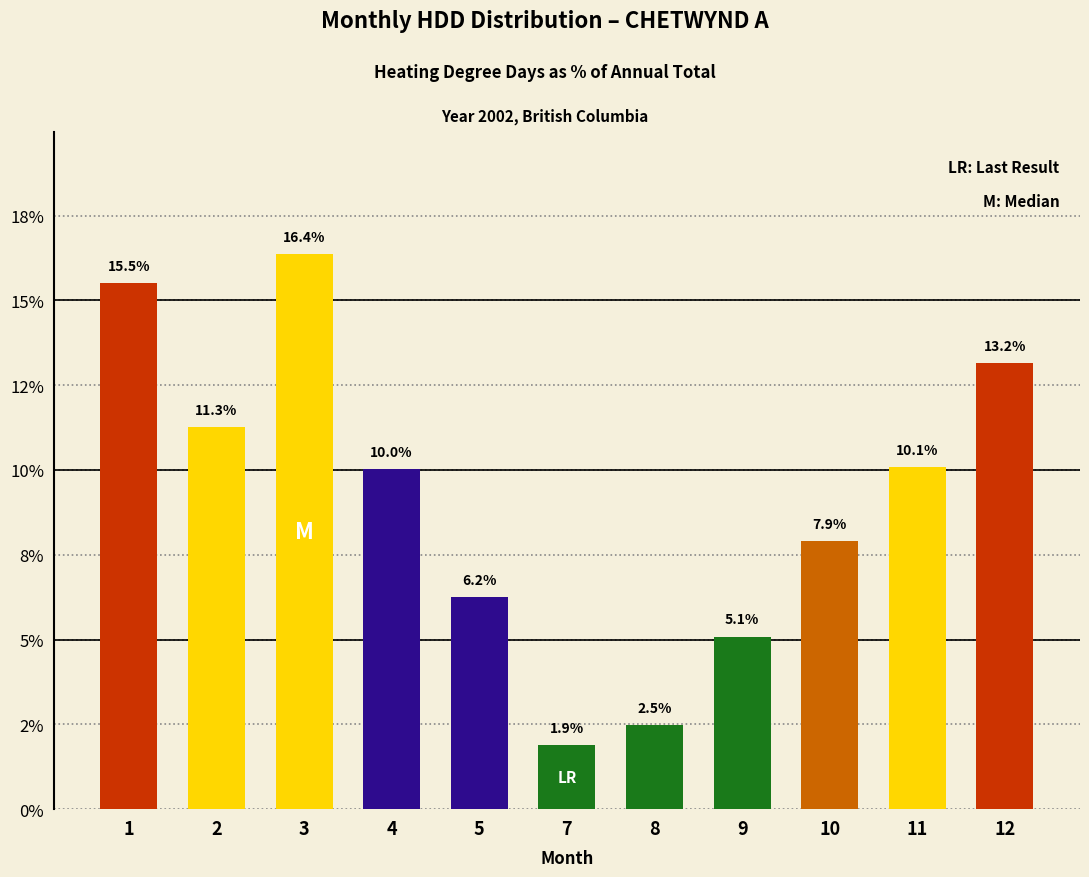

Reading left to right, what are all the values shown in this chart?

1=15.5	2=11.3	3=16.4	4=10.0	5=6.2	7=1.9	8=2.5	9=5.1	10=7.9	11=10.1	12=13.2